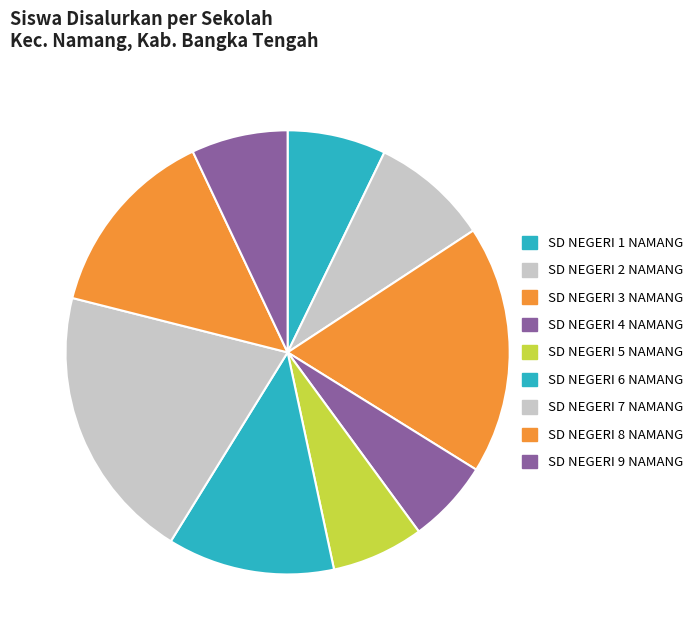

To the nearest percent, what percentage of the pie is SD NEGERI 6 NAMANG?

12%